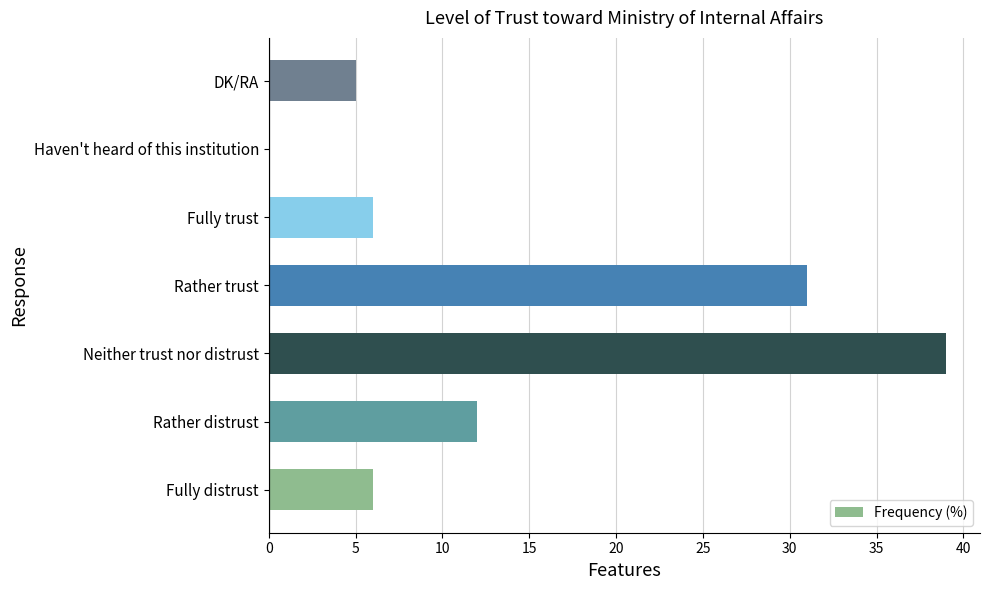

Is it true that the value at Rather trust is 12?

False